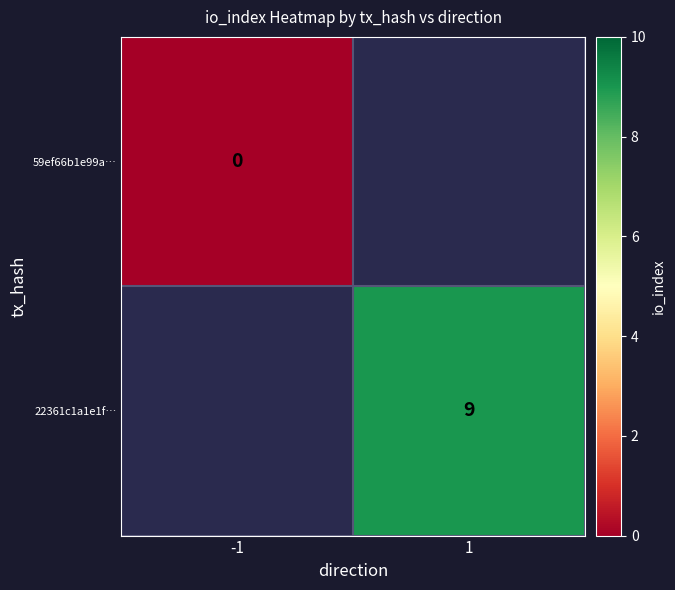

Is it true that 22361c1a1e1f… equals 9 at 1?

True